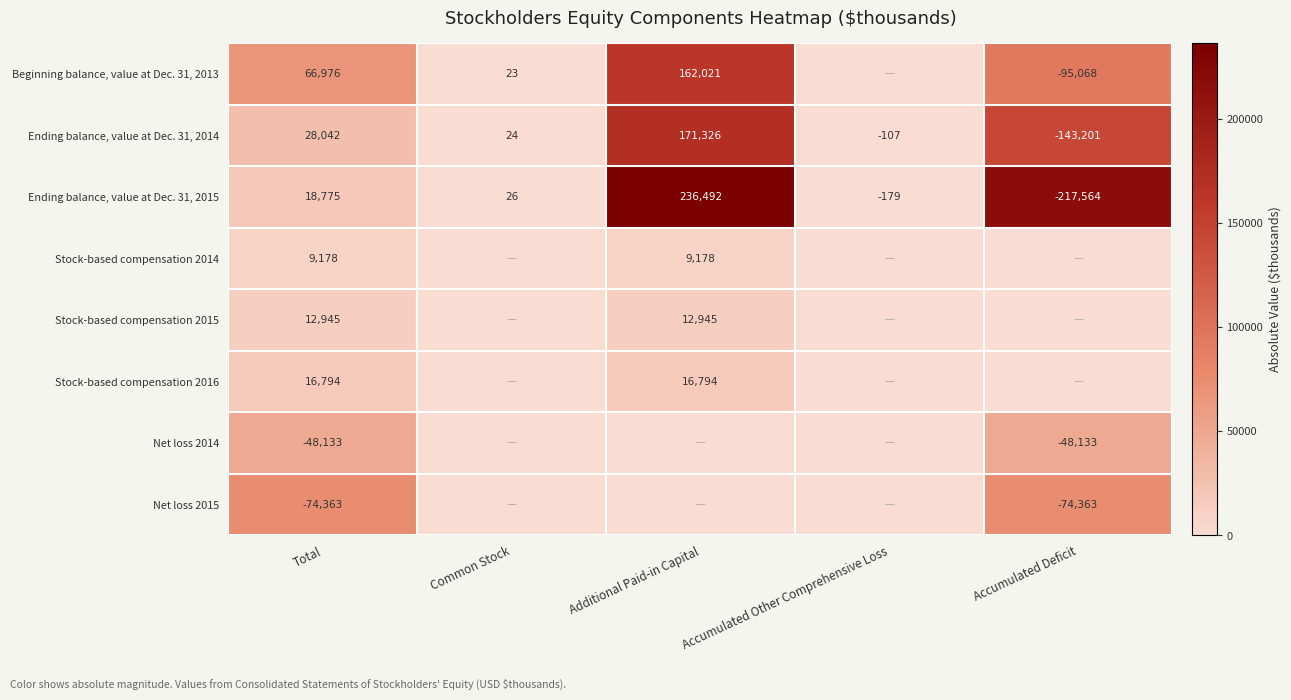

The value of Beginning balance, value at Dec. 31, 2013 at Accumulated Deficit is -52919. True or false?

False